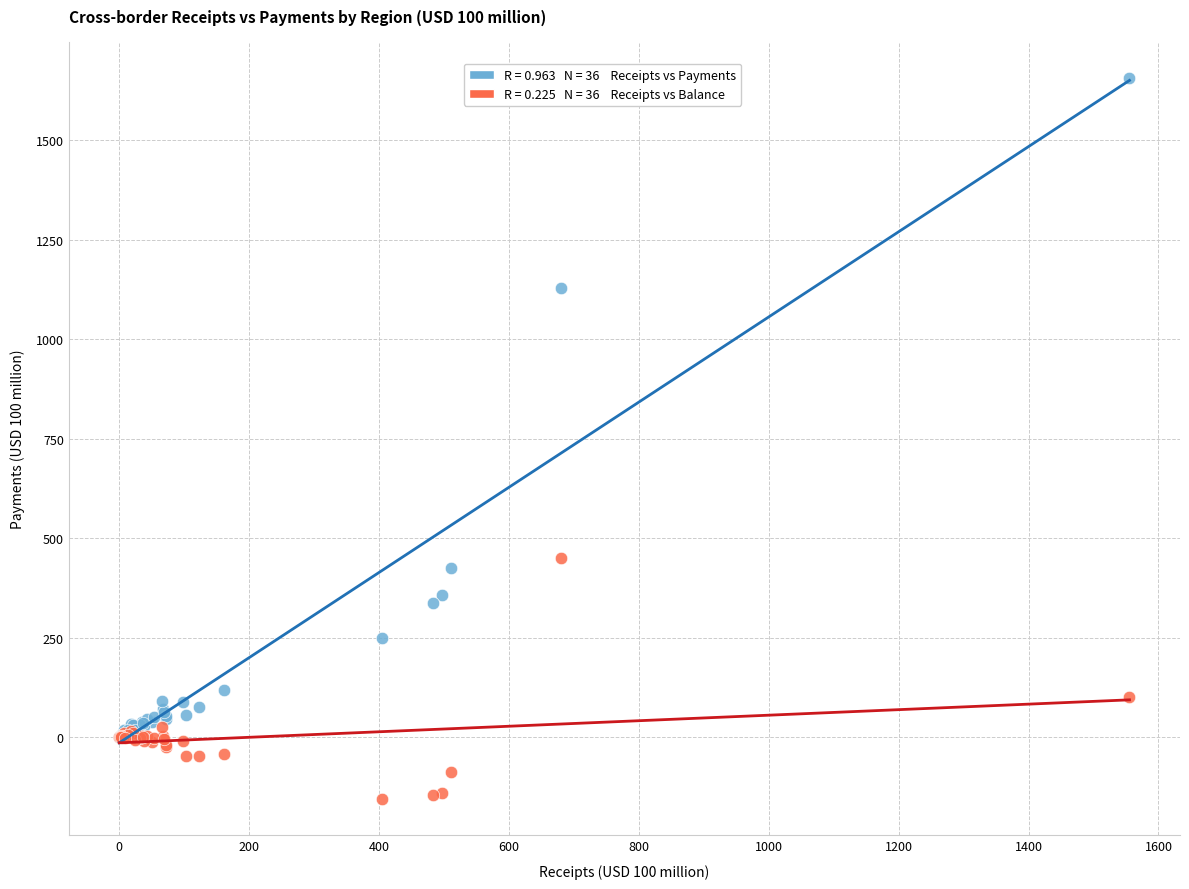

Across all series, what Y value is closest to 750?

449.6